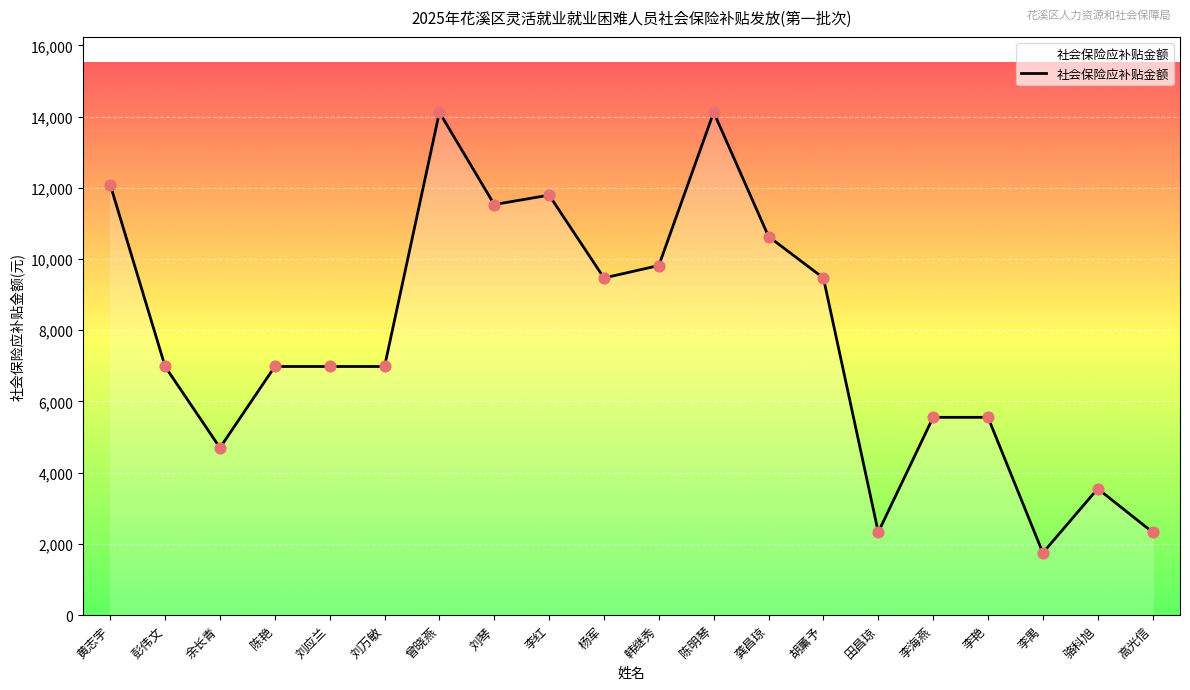

What is the change in value from 刘琴 to 李红?

+264.6